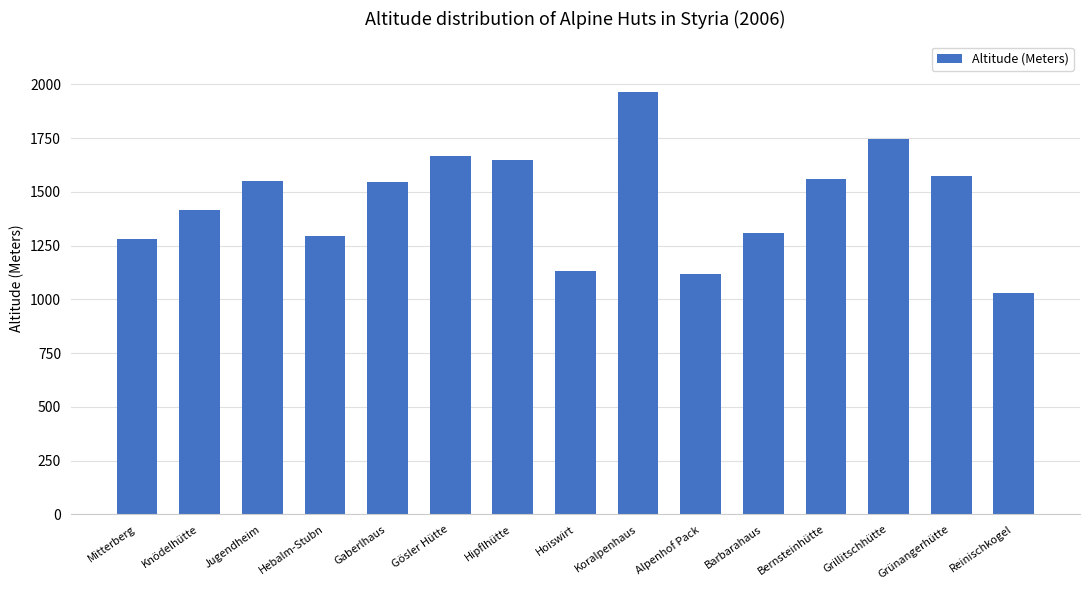

What is the greatest value displayed?

1966